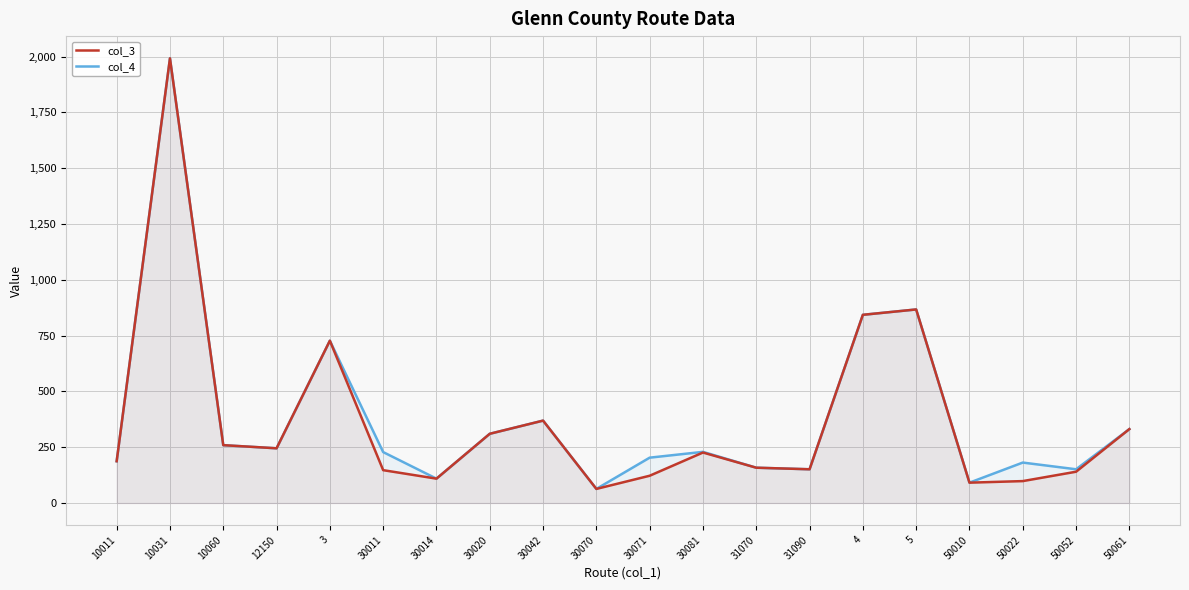

How many lines are shown in the chart?

2